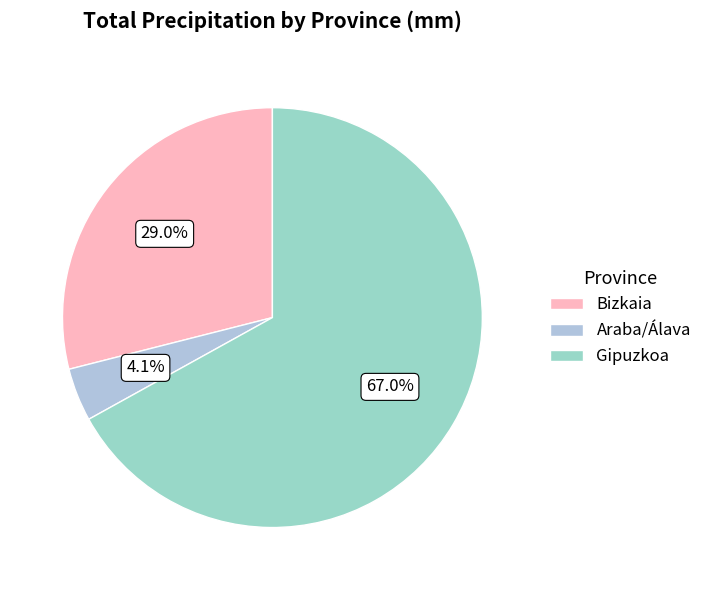

How many slices are in this pie chart?

3